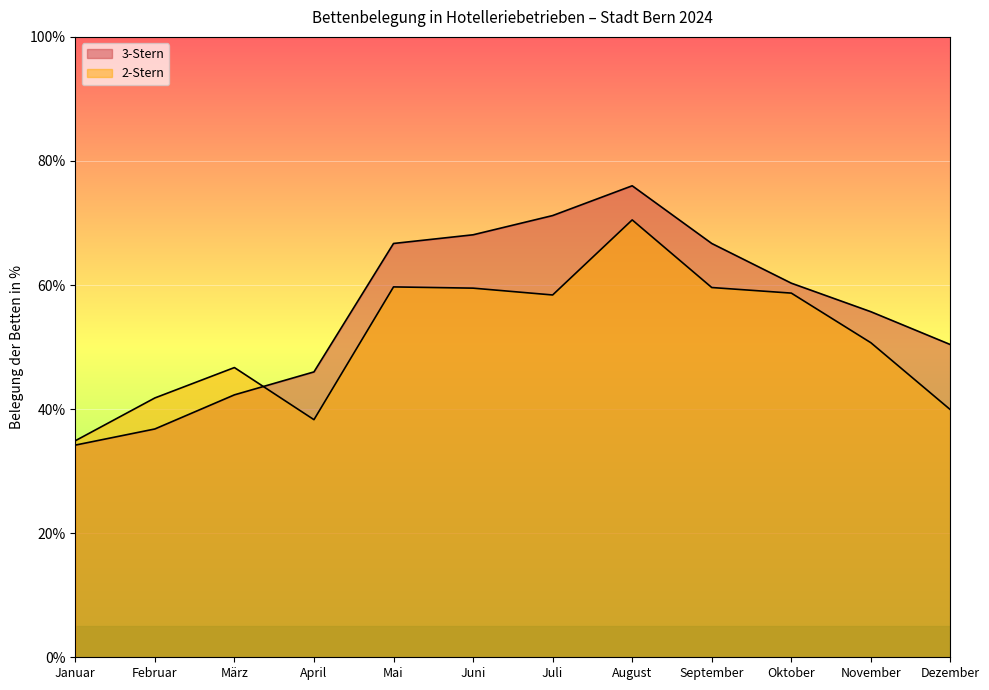

True or false: 3-Stern and 2-Stern intersect in this chart.

True